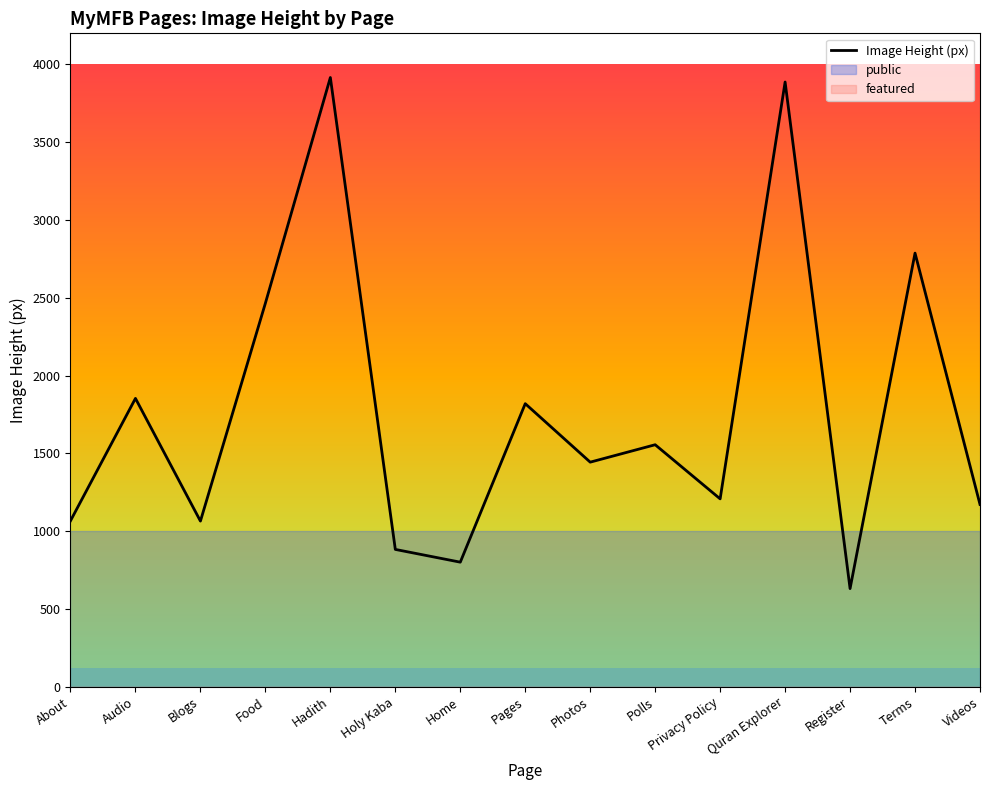

Which label corresponds to the smallest value in the chart?

Register